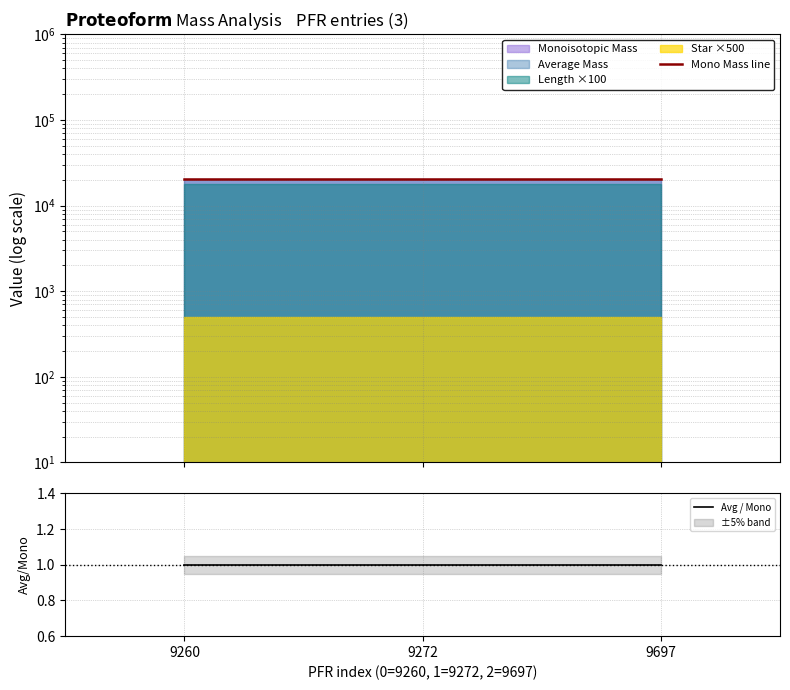

Where is Mono Mass line nearest to the value 20522?

9272